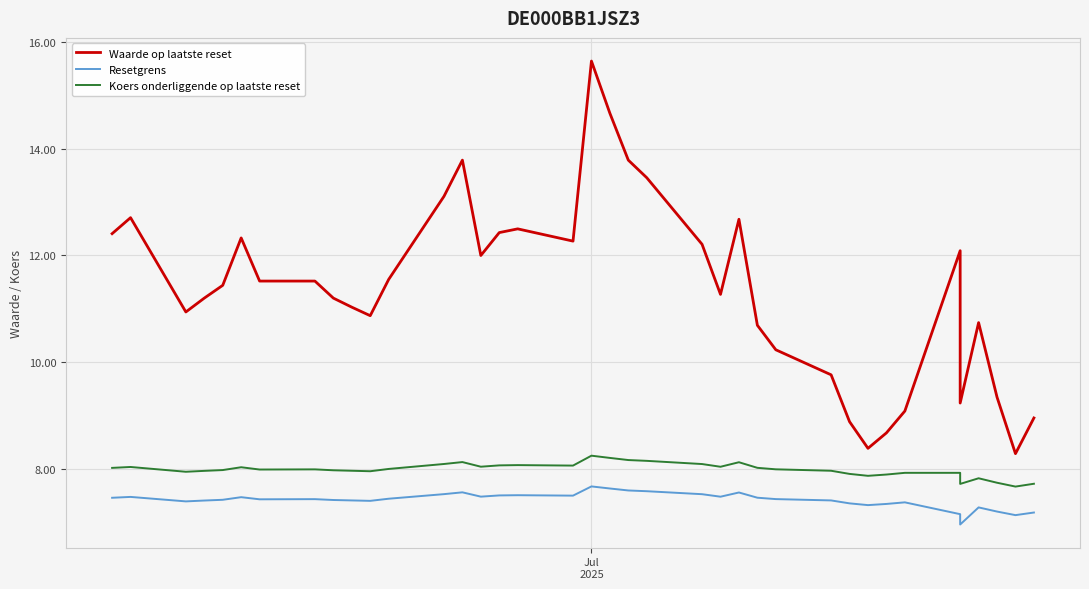

How many values in the Resetgrens series are below 7?

1